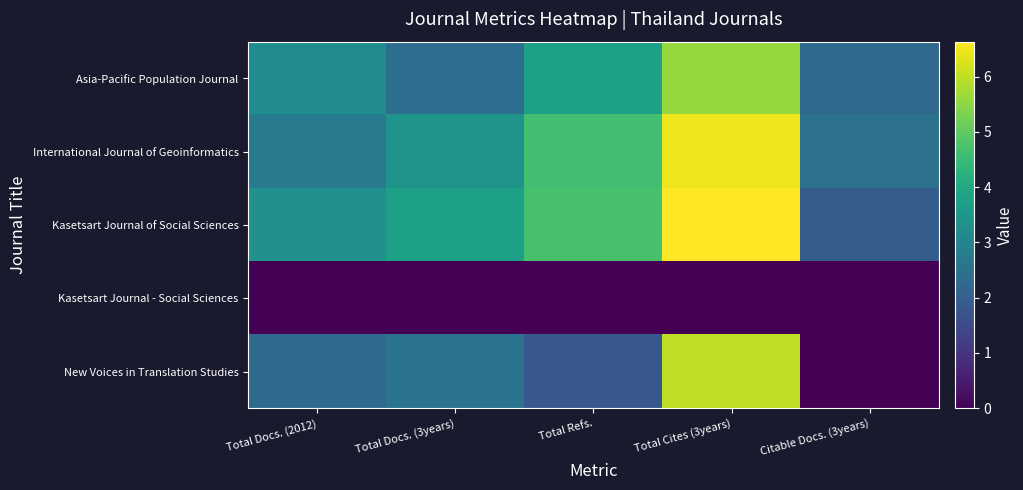

List the series in order of their peak value, highest first.

Kasetsart Journal of Social Sciences, International Journal of Geoinformatics, New Voices in Translation Studies, Asia-Pacific Population Journal, Kasetsart Journal - Social Sciences